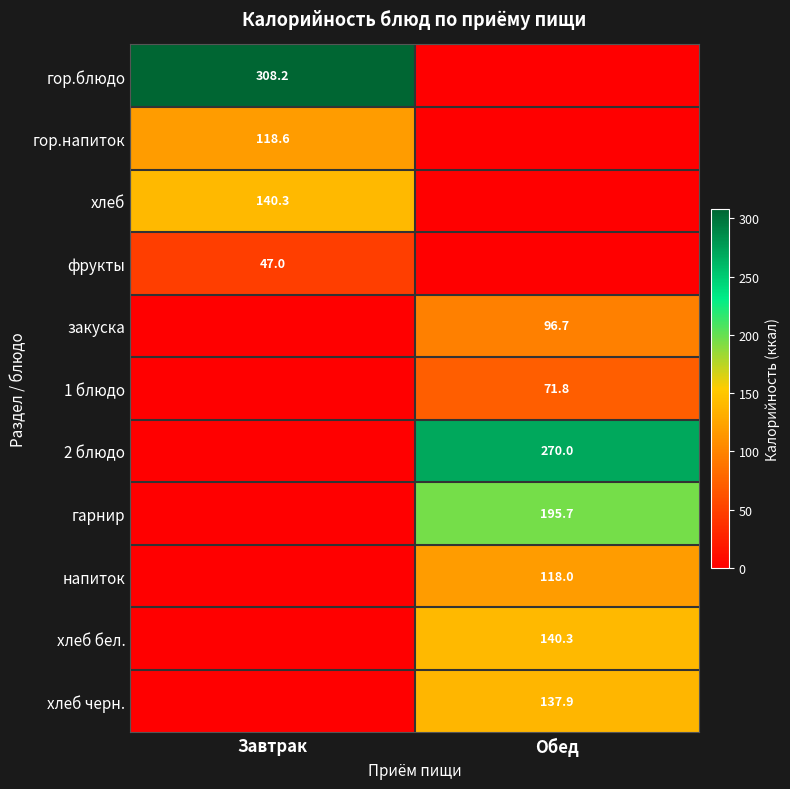

The закуска series shows 96.7 at Обед. True or false?

True